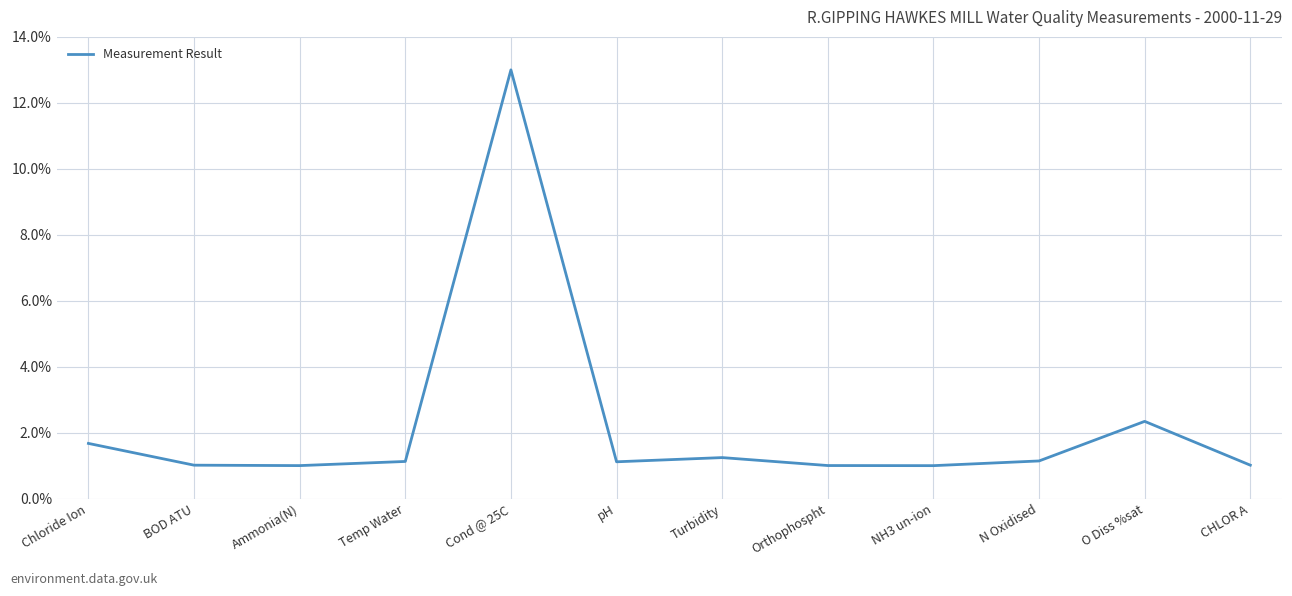

What is the minimum value shown in the chart?

1.0